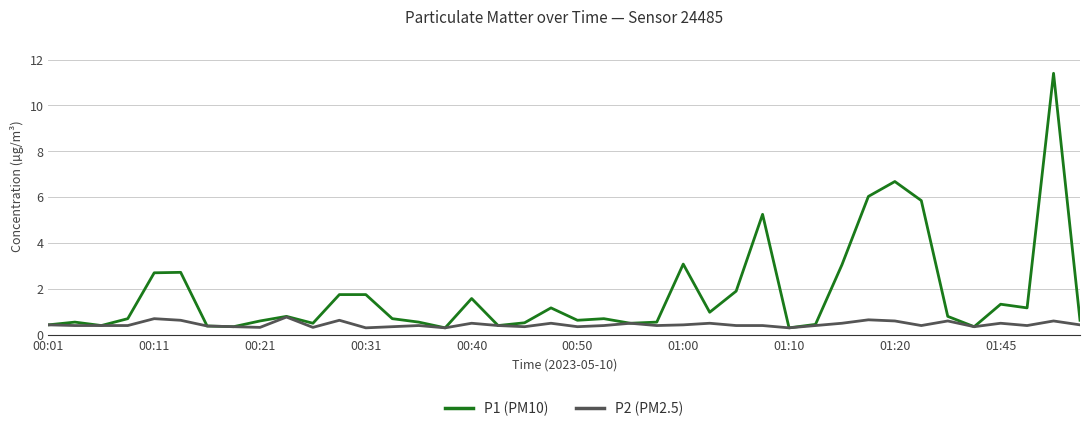

What is the average value of the P1 (PM10) series?

1.8